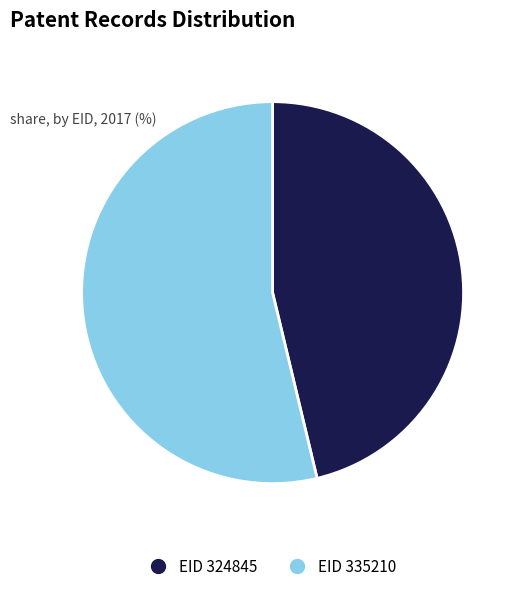

Is there any slice that represents more than half of the pie?

Yes